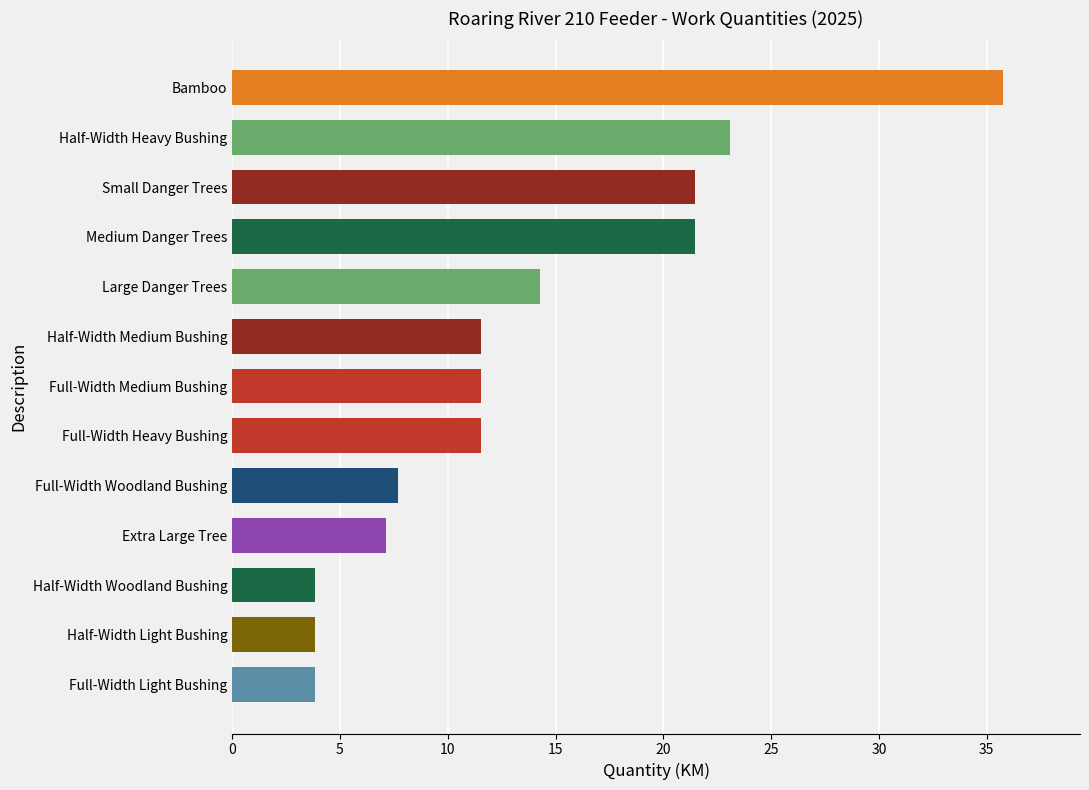

What is the average value?

13.6